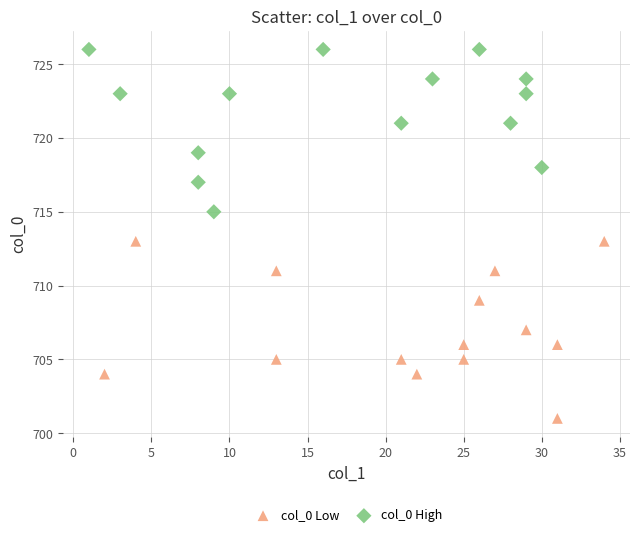

Which series reaches the minimum Y coordinate?

col_0 Low